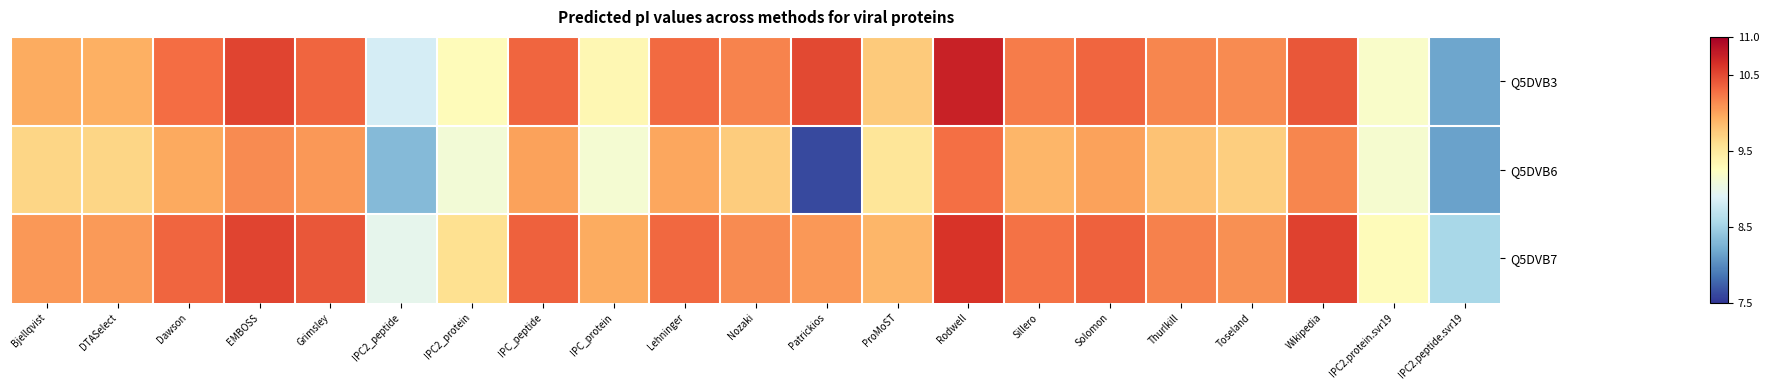

Rank the series by their maximum value, from highest to lowest.

Q5DVB3, Q5DVB7, Q5DVB6